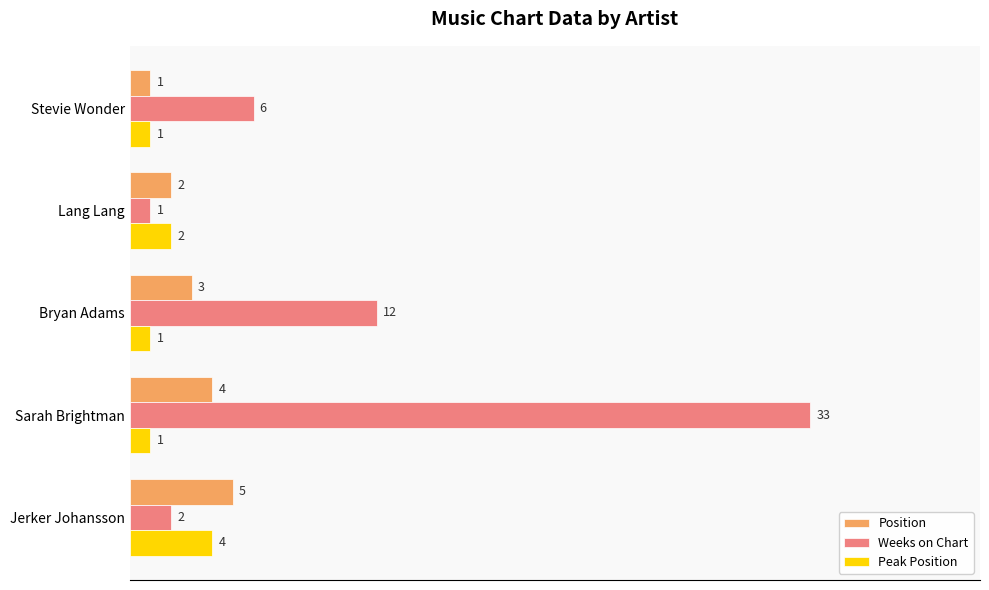

What is the approximate value of Position at Bryan Adams?

3